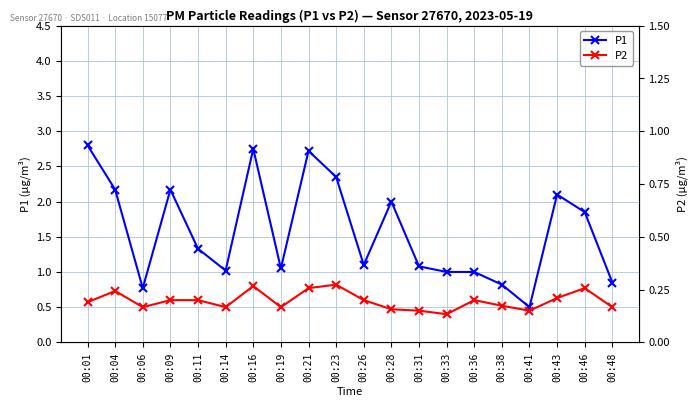

Reading left to right, extract all data points from this chart.

P1: 2.8	2.2	0.8	2.2	1.3	1.0	2.8	1.1	2.7	2.4	1.1	2.0	1.1	1.0	1.0	0.8	0.5	2.1	1.9	0.8
P2: 0.6	0.7	0.5	0.6	0.6	0.5	0.8	0.5	0.8	0.8	0.6	0.5	0.5	0.4	0.6	0.5	0.5	0.6	0.8	0.5